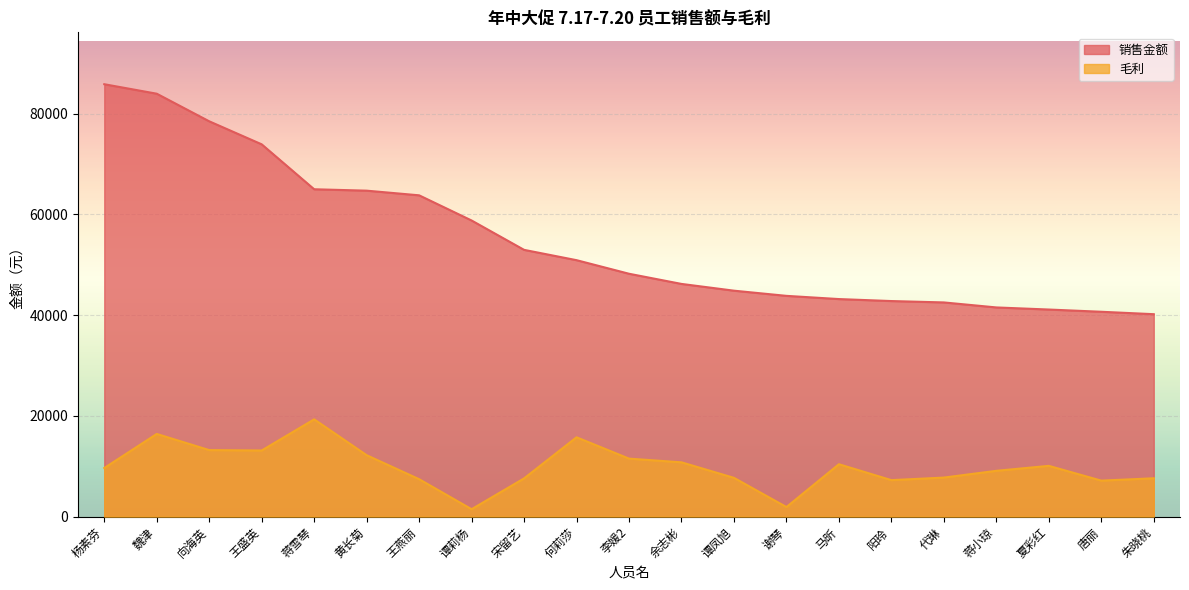

What is the spread (max minus min) of values at 余志彬?

35427.0